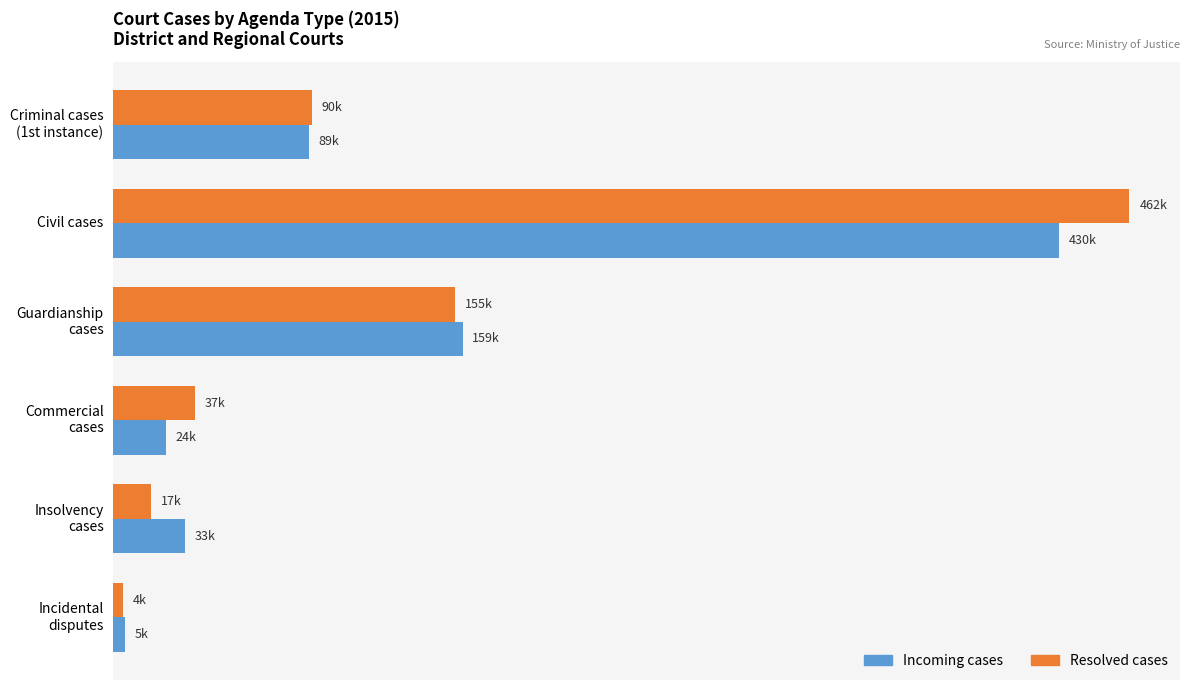

What are all the series names shown in the legend?

Incoming cases, Resolved cases